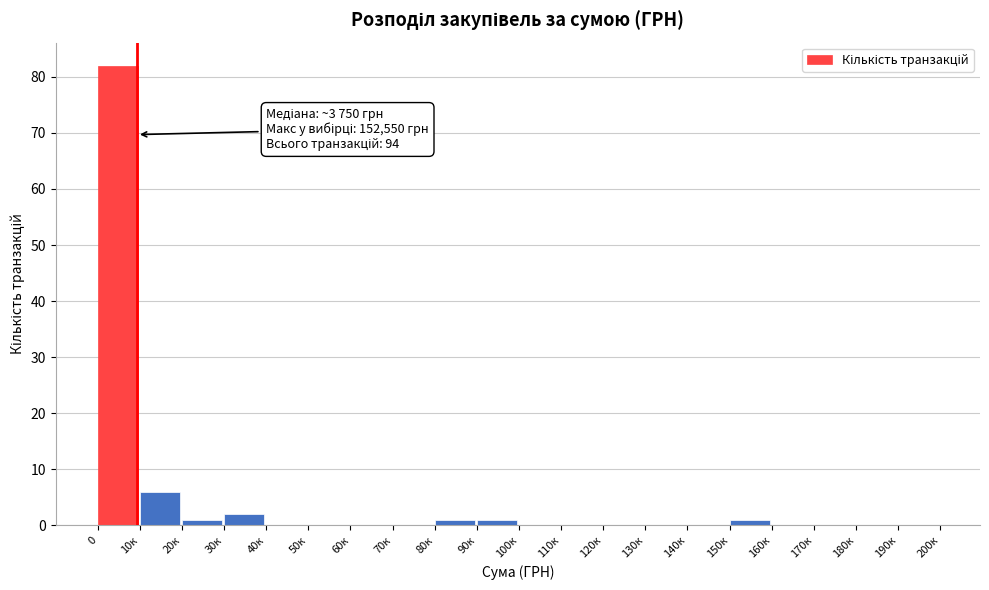

Reading left to right, what are all the values shown in this chart?

0=82	10к=6	20к=1	30к=2	40к=0	50к=0	60к=0	70к=0	80к=1	90к=1	100к=0	110к=0	120к=0	130к=0	140к=0	150к=1	160к=0	170к=0	180к=0	190к=0